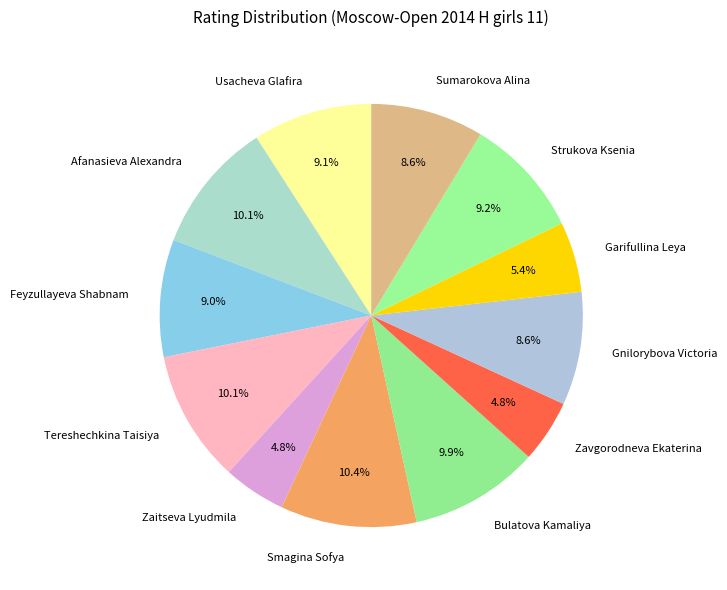

To the nearest percent, what is the combined percentage of Afanasieva Alexandra and Bulatova Kamaliya?

20%